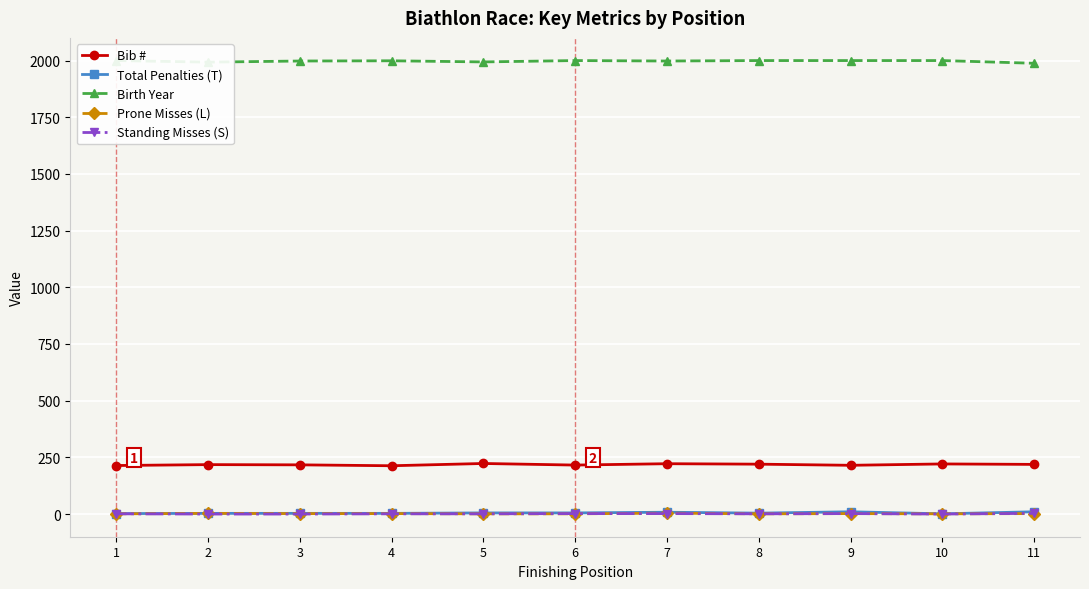

Reading left to right, extract all data points from this chart.

Bib #: 214	218	217	213	223	216	222	220	215	221	219
Total Penalties (T): 2	3	3	3	5	5	8	4	10	1	10
Birth Year: 2000	1993	1998	1999	1994	2000	1998	2000	2000	2000	1988
Prone Misses (L): 1	3	2	2	1	1	4	1	2	1	2
Standing Misses (S): 1	0	0	1	1	2	2	1	2	0	3